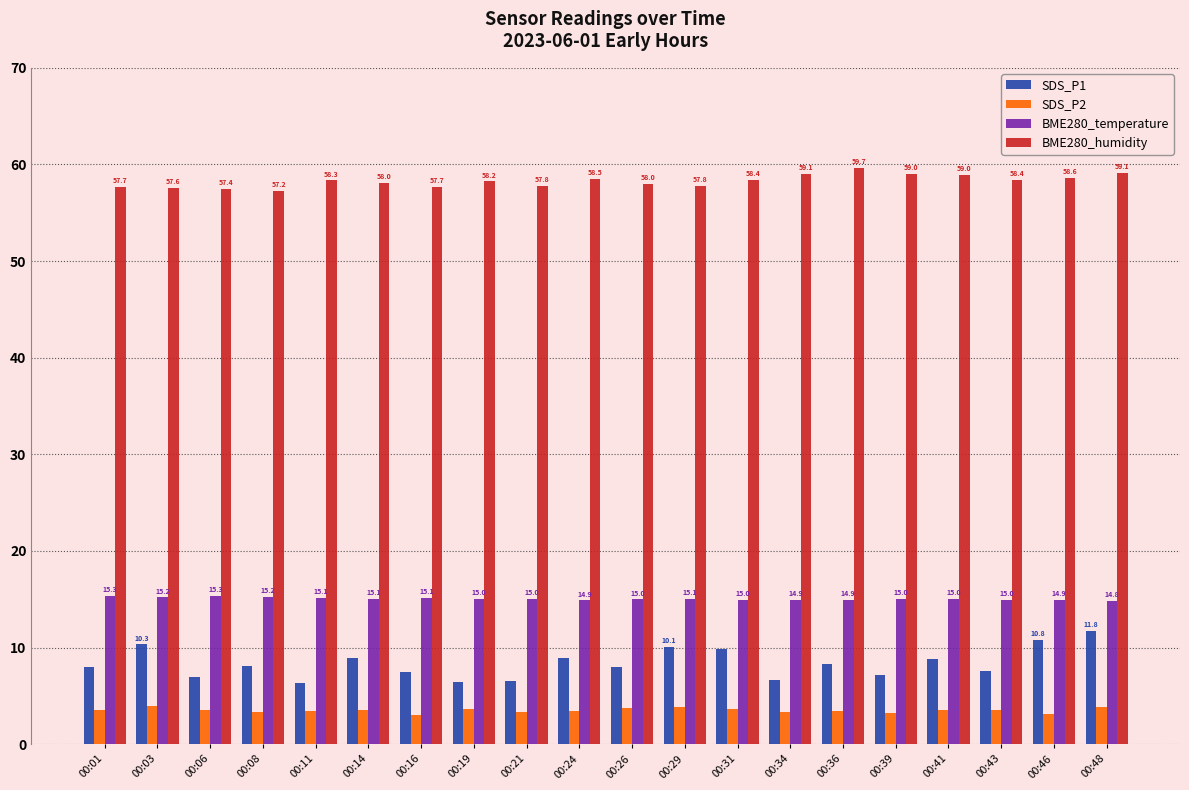

What is the average value of the BME280_temperature series?

15.0